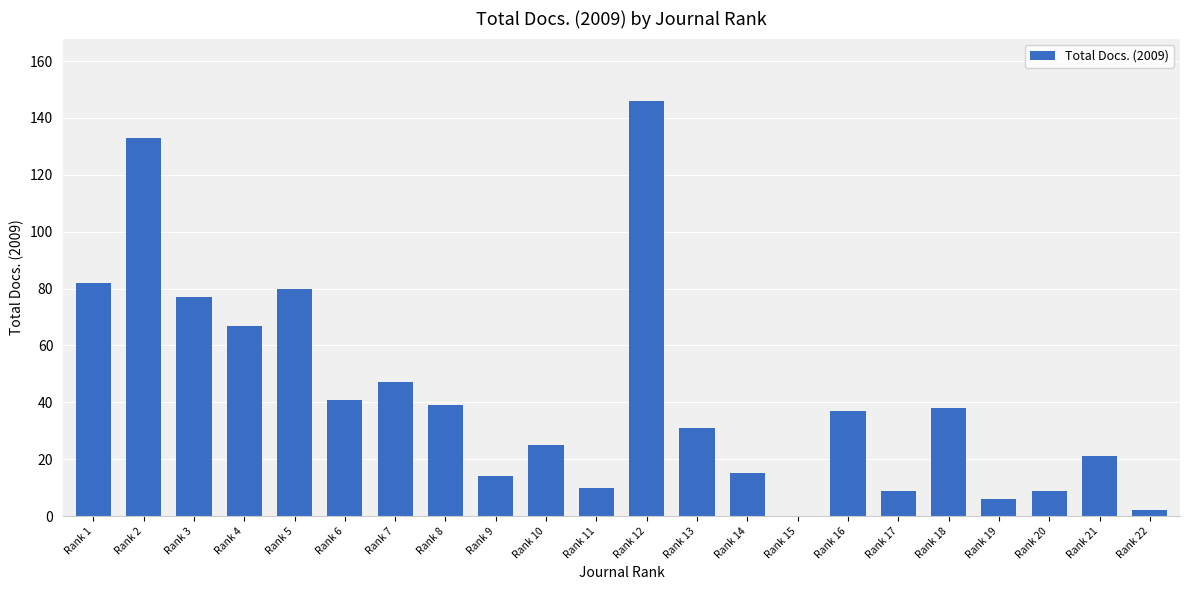

Is it true that the value at Rank 3 is 105?

False